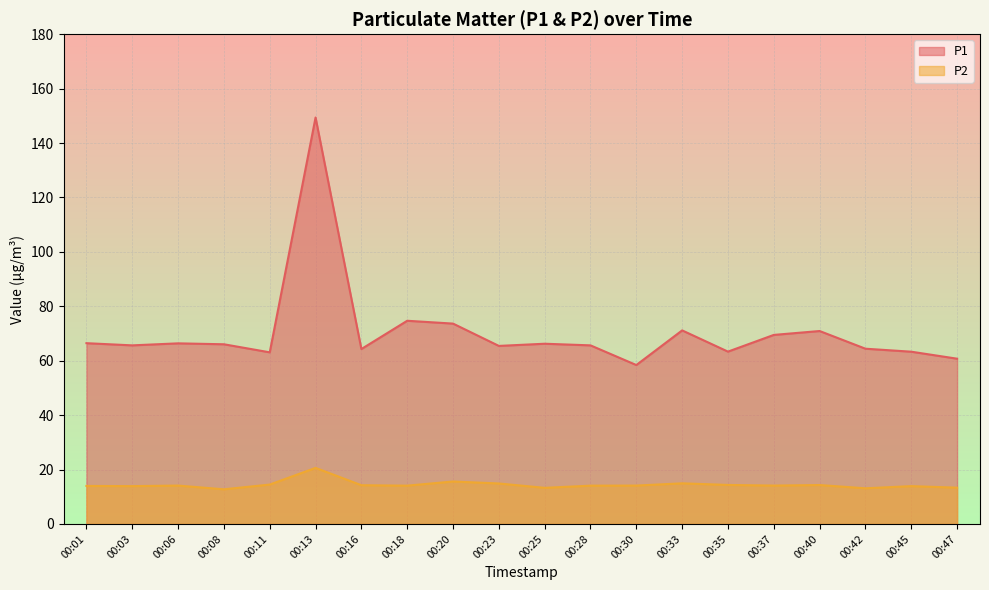

The value of P2 at 00:35 is 6.1. True or false?

False